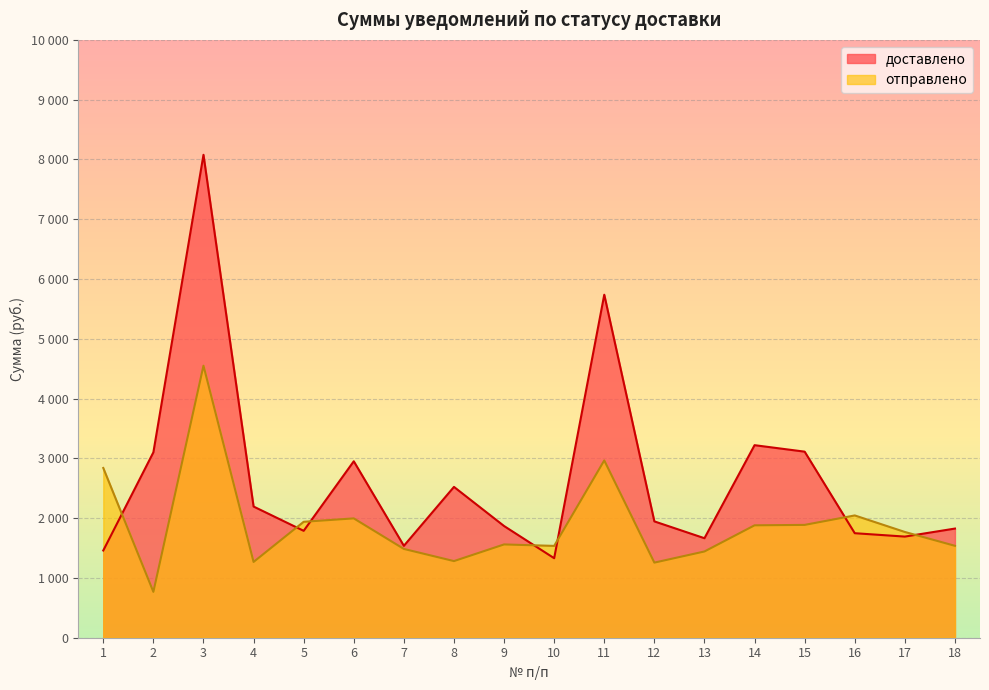

List the series in order of their overall mean, highest first.

доставлено, отправлено